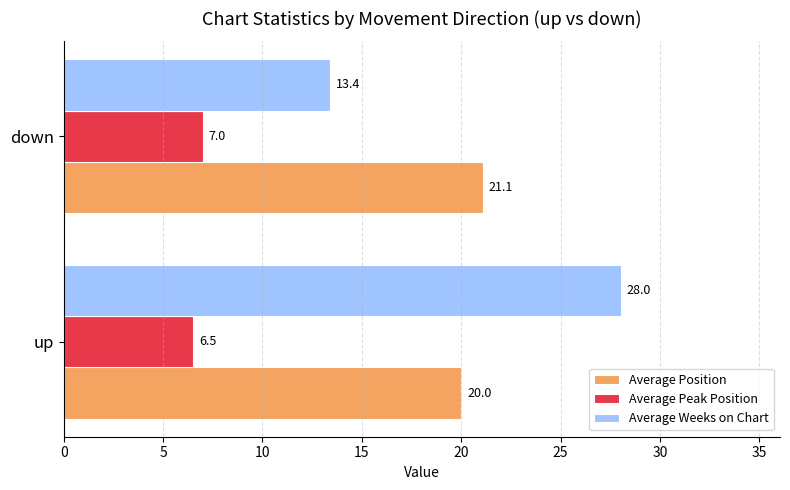

What is the sum of all Average Position values?

41.1